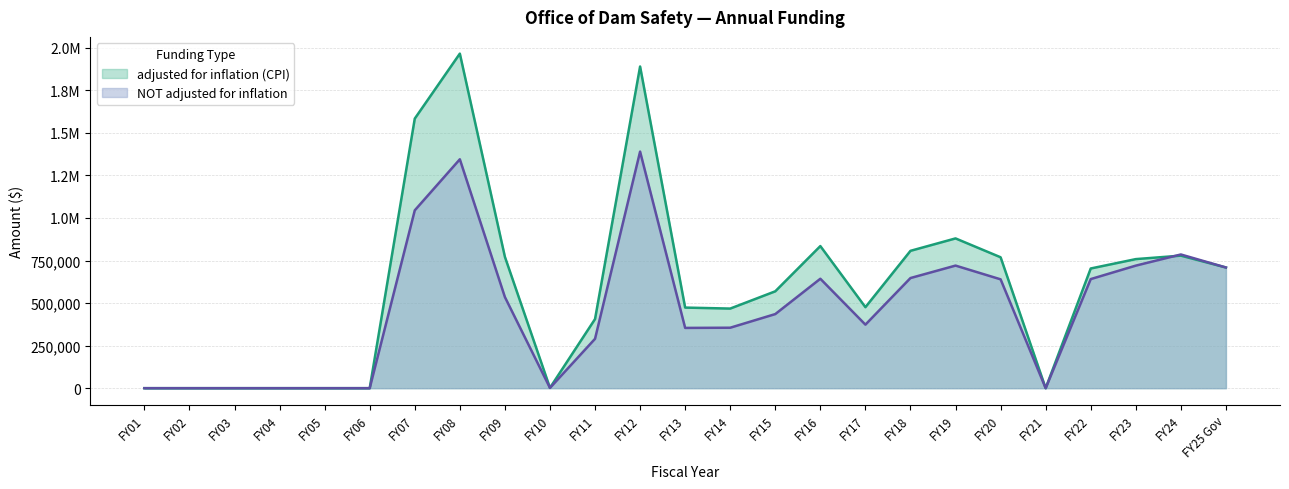

How many intersections are there between adjusted for inflation (CPI) (line) and NOT adjusted for inflation (line)?

1